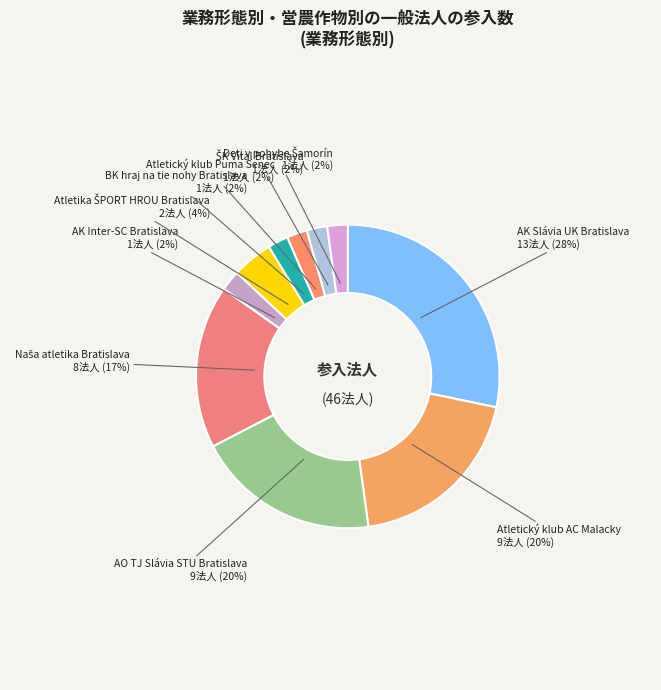

Which category has the biggest portion of the pie?

AK Slávia UK Bratislava